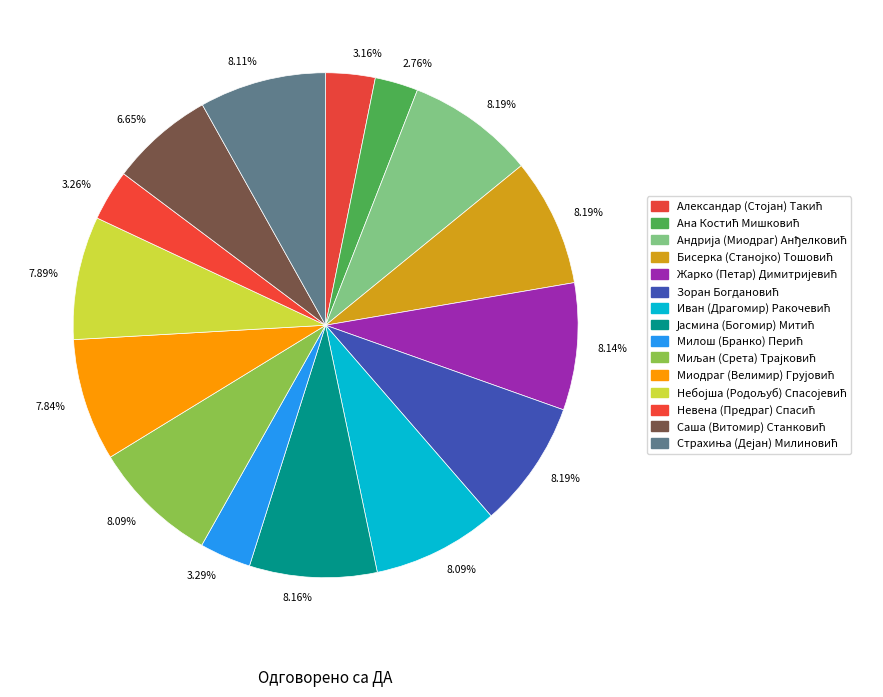

The Александар (Стојан) Такић slice represents 1% of the pie. True or false?

False